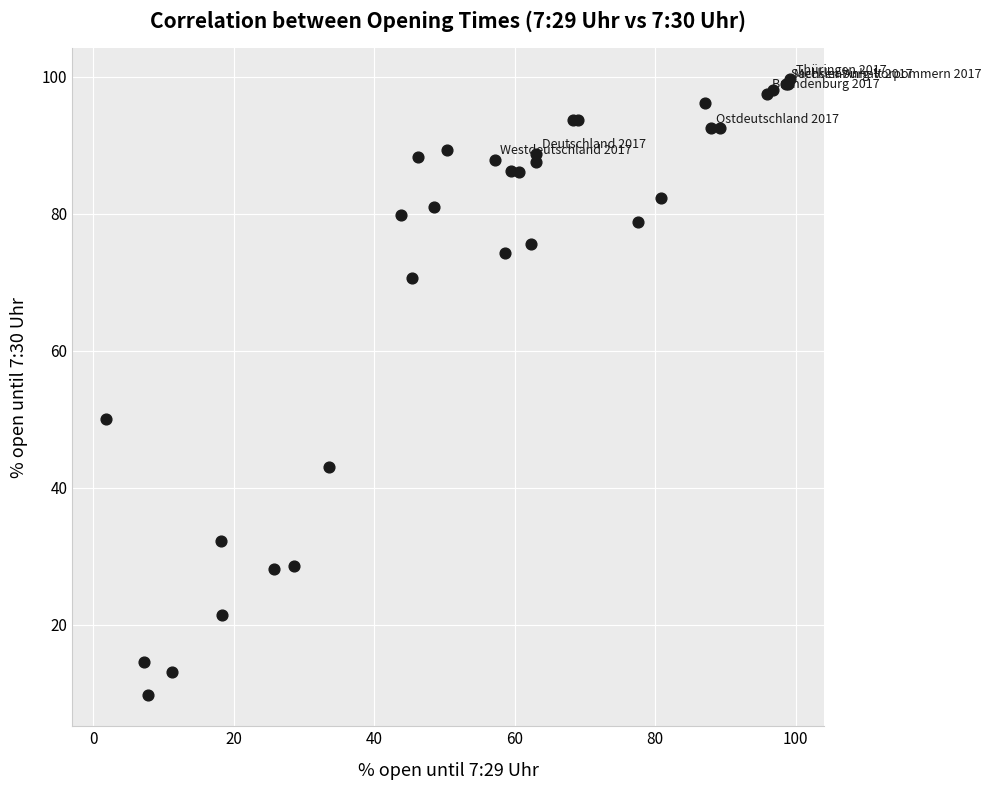

What Y value in the scatter plot is closest to 54?

50.0